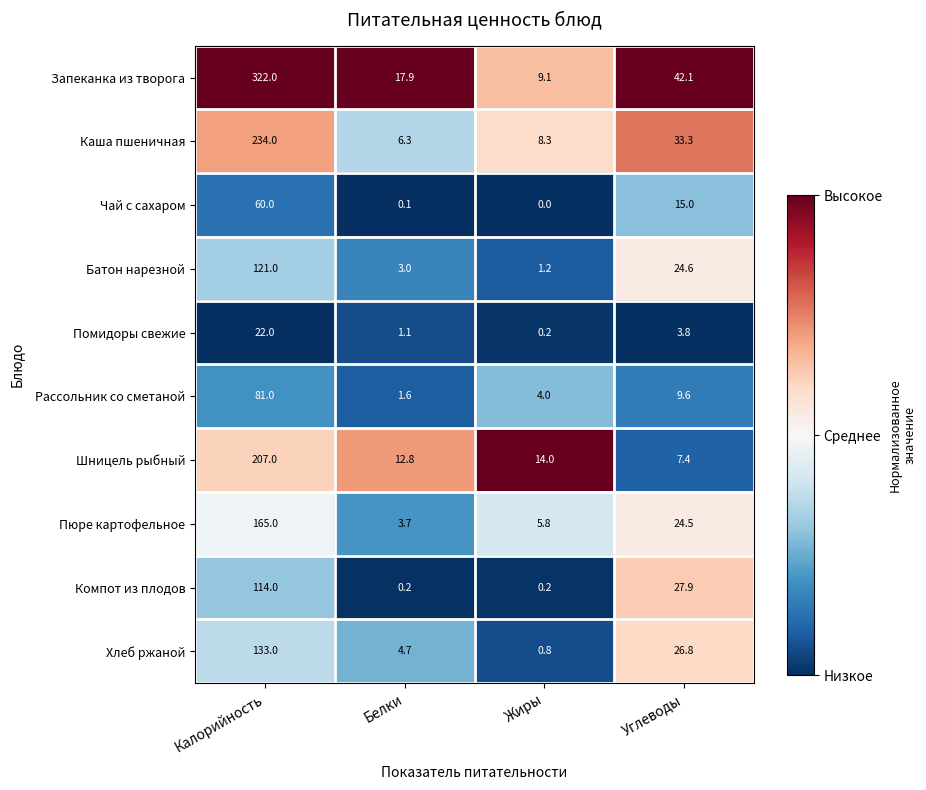

What is the average value of the Хлеб ржаной series?

41.3